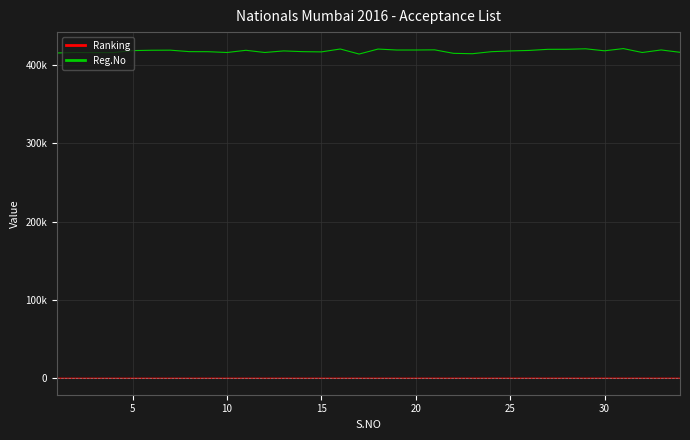

At which category does the chart reach its peak across all series?

30